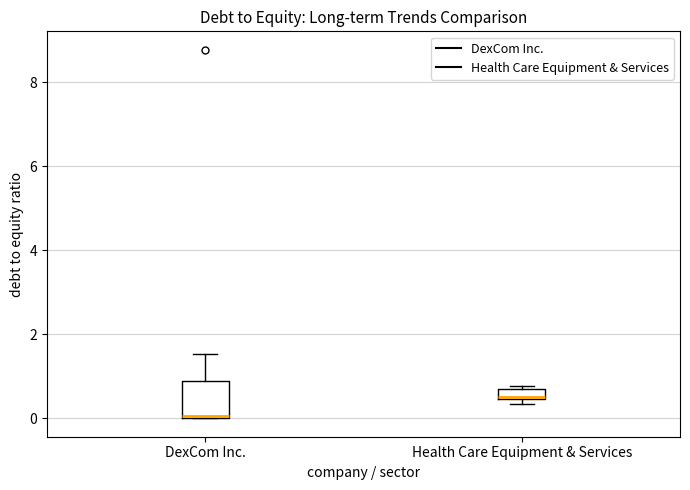

Which box is the tallest, from its lower edge to its upper edge?

DexCom Inc.